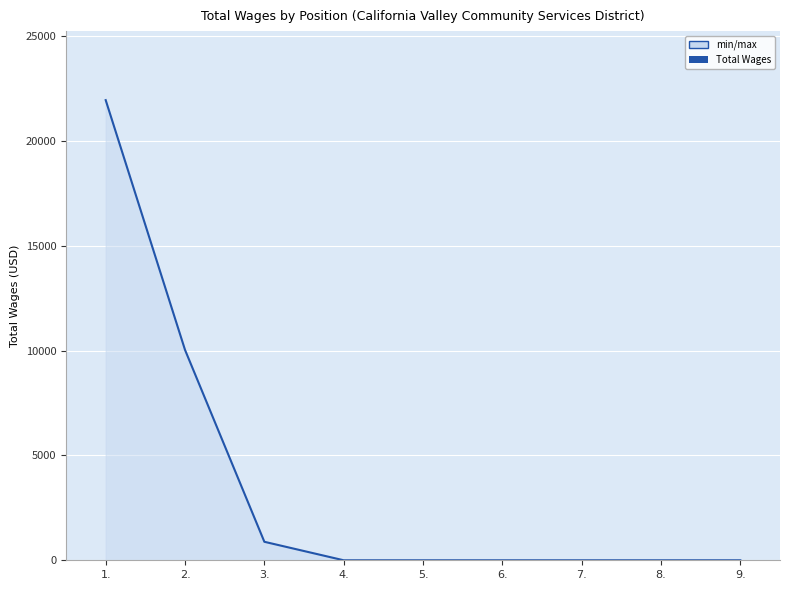

What is the difference between the maximum and minimum values?

21944